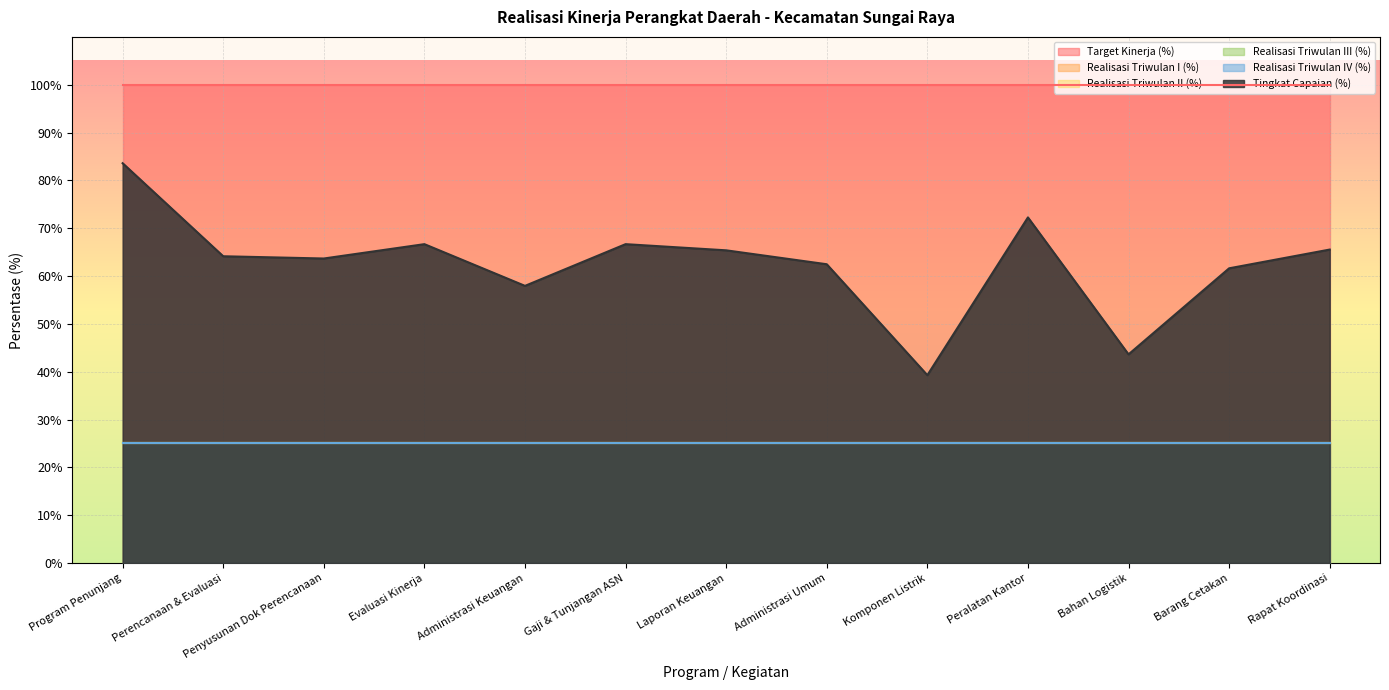

What are all the series names shown in the legend?

Target Kinerja (%), Realisasi Triwulan I (%), Realisasi Triwulan II (%), Realisasi Triwulan III (%), Realisasi Triwulan IV (%), Tingkat Capaian (%)